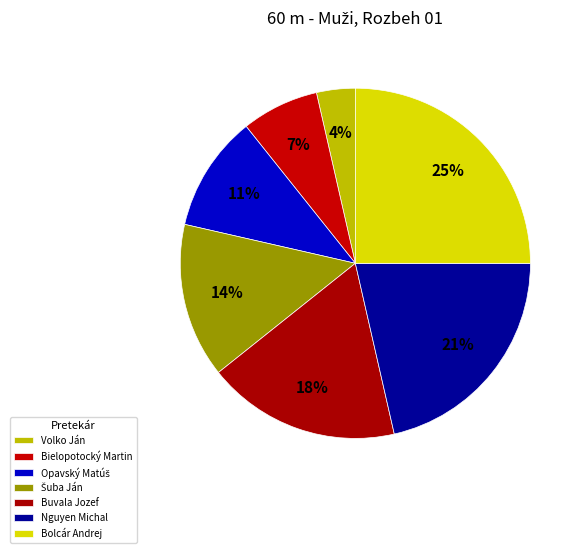

What is the largest slice in the pie chart?

Bolcár Andrej